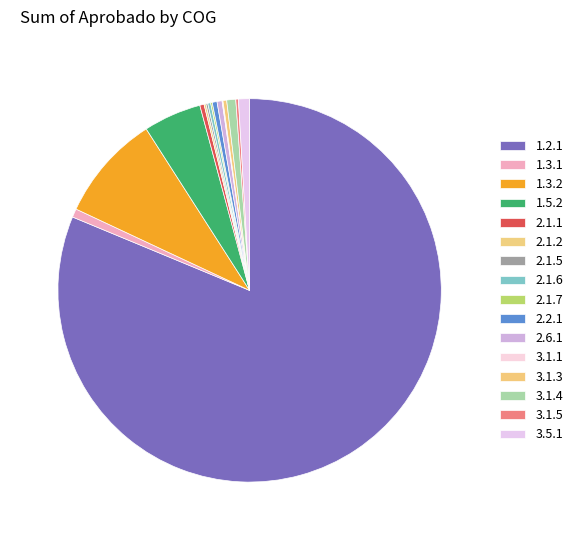

What percentage is the 3.1.4 slice, to the nearest percent?

1%